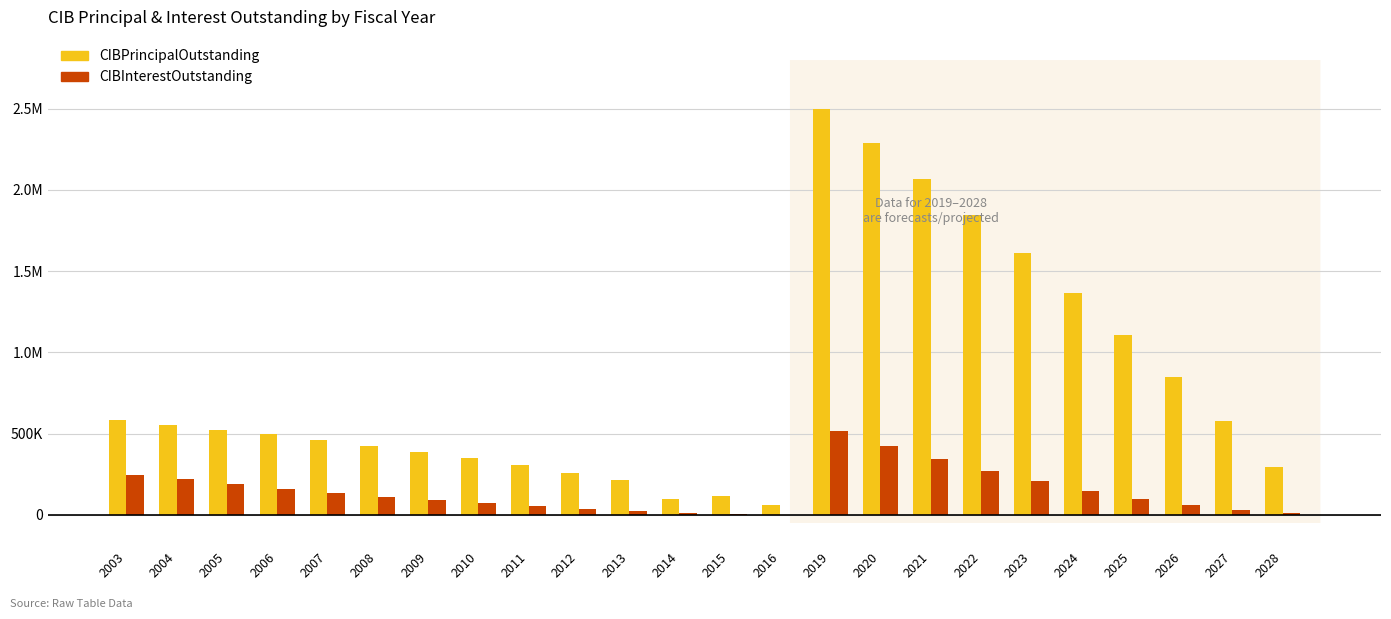

What are all the series names shown in the legend?

CIBPrincipalOutstanding, CIBInterestOutstanding